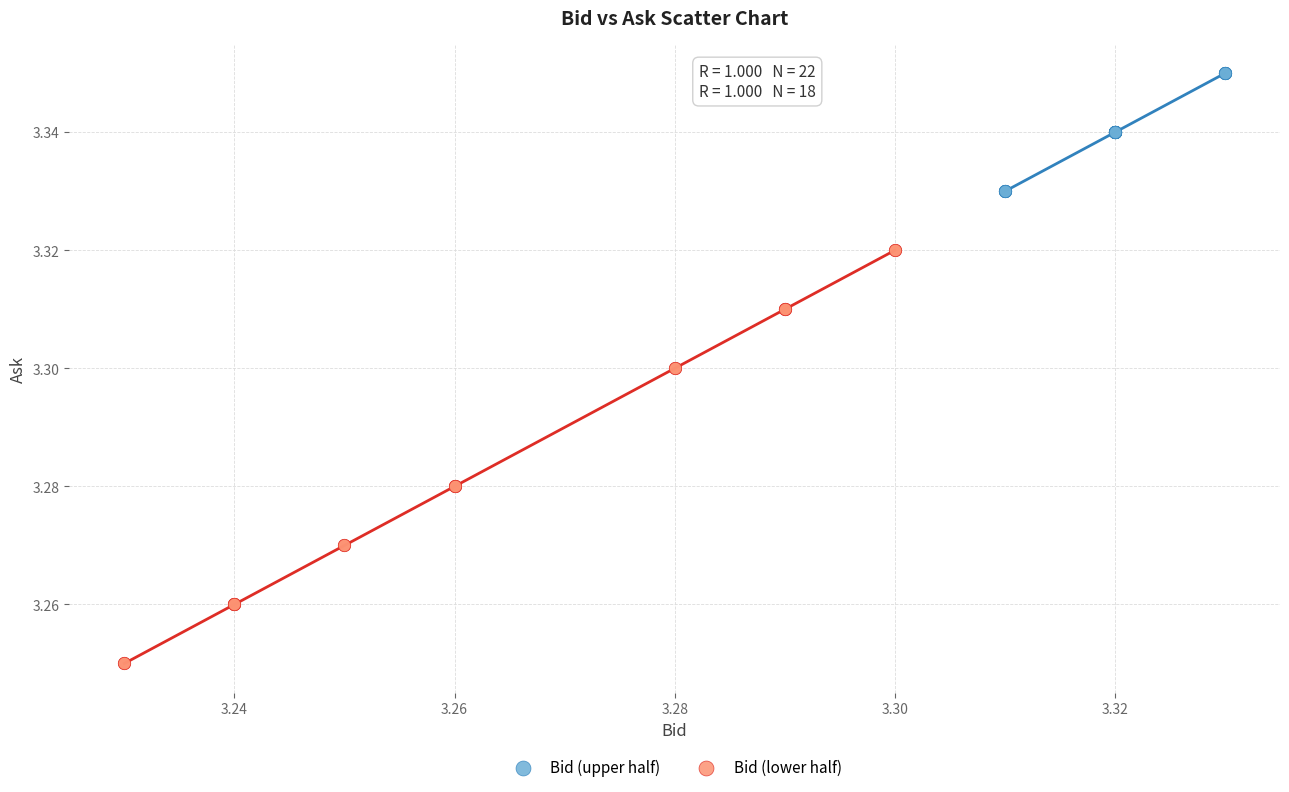

Which series contains the highest Y value?

Bid (upper half)